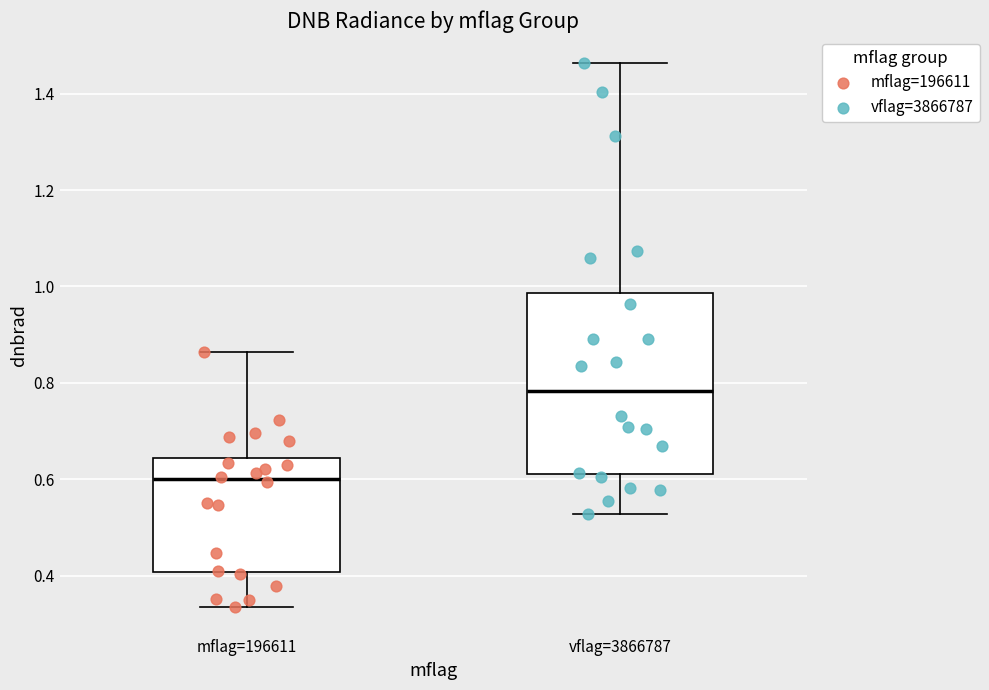

Which box has the lowest median line?

mflag=196611